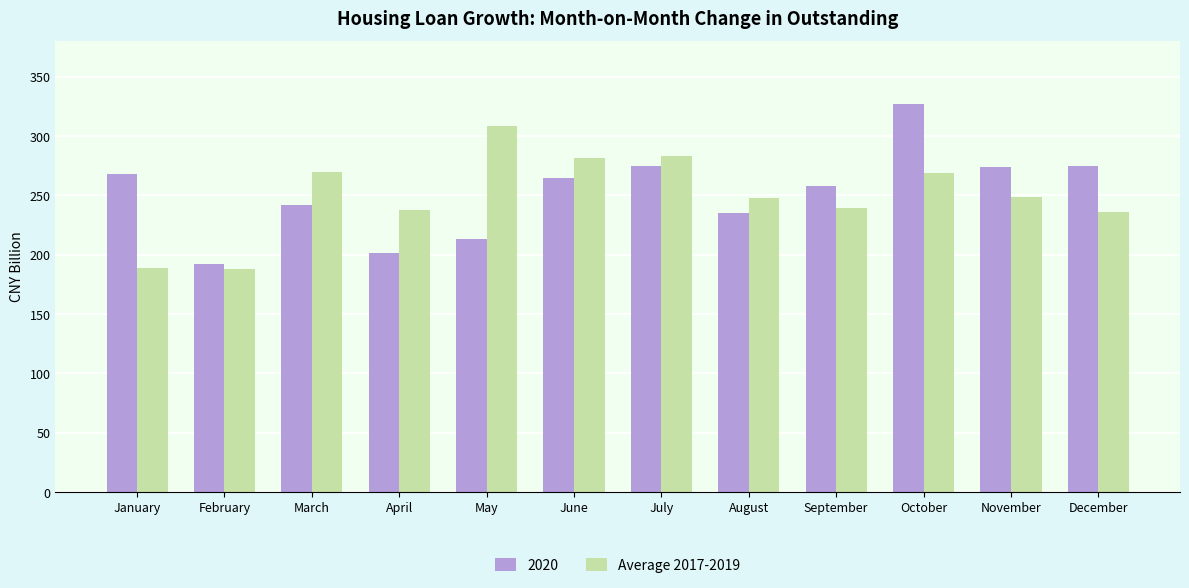

What is the difference between the Average 2017-2019 values at July and November?

34.7